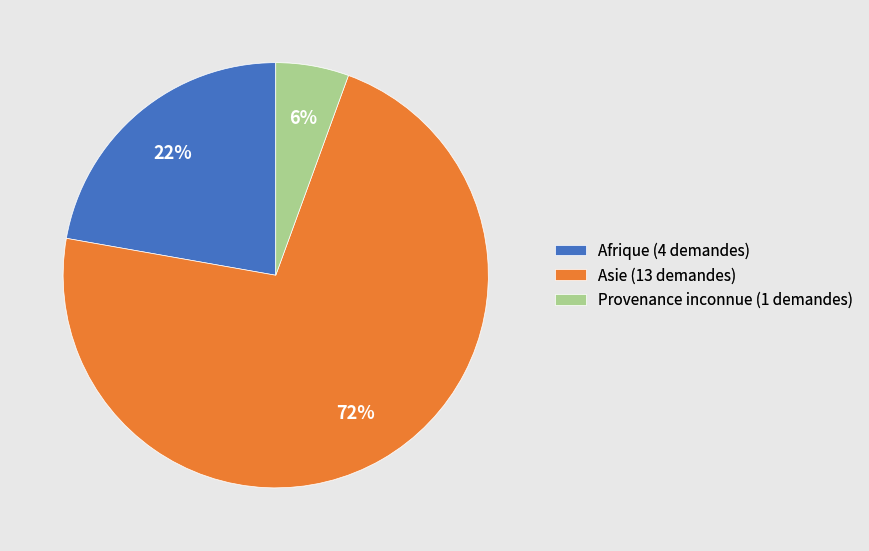

To the nearest percent, what is the average slice percentage?

33%